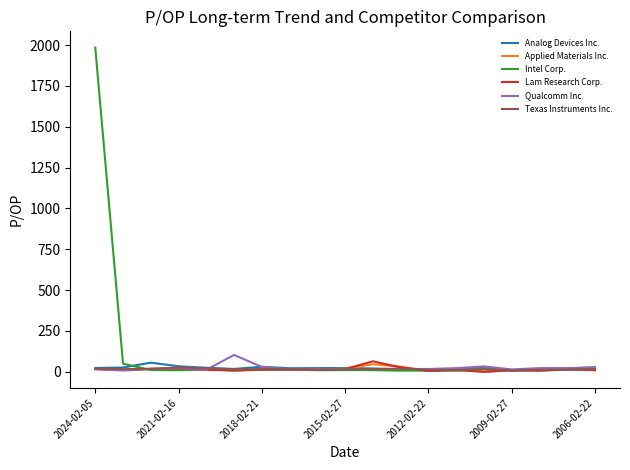

Count the number of categories in the chart.

19